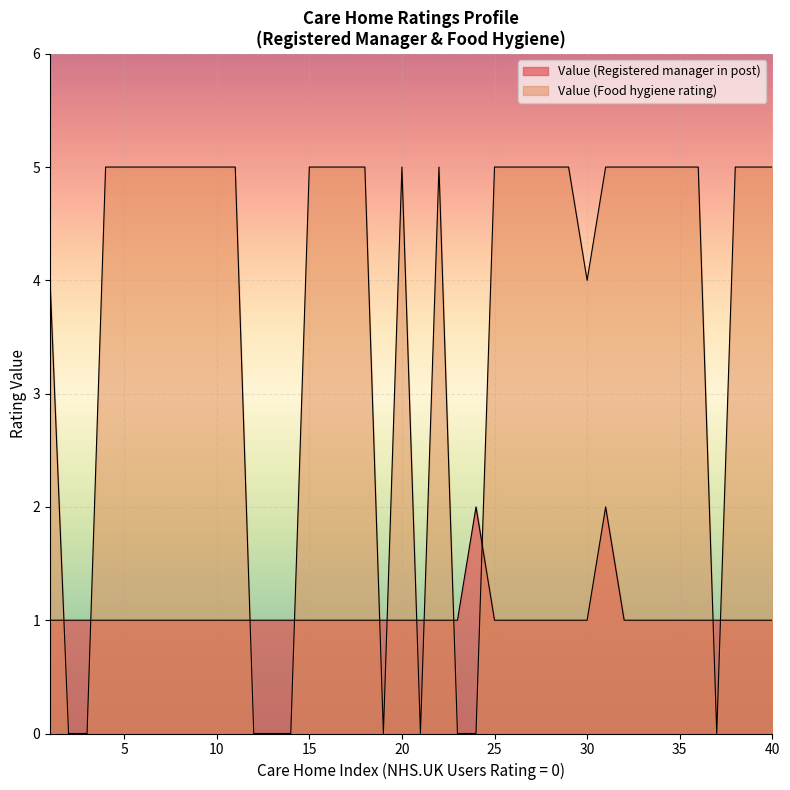

Which series has the largest total across all categories?

Value (Food hygiene rating)